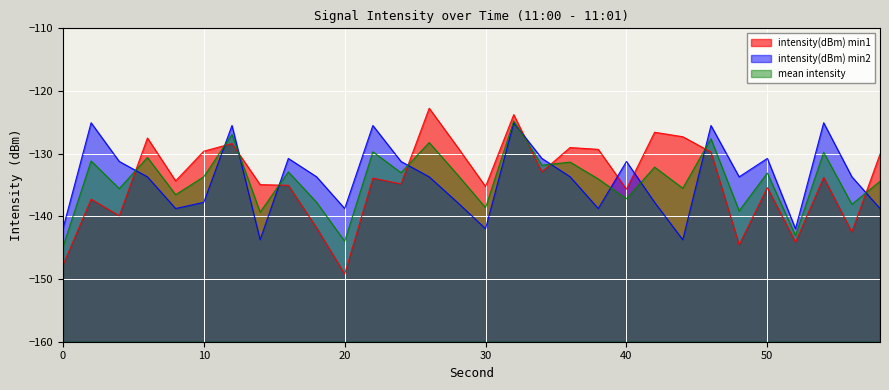

How many lines are shown in the chart?

3